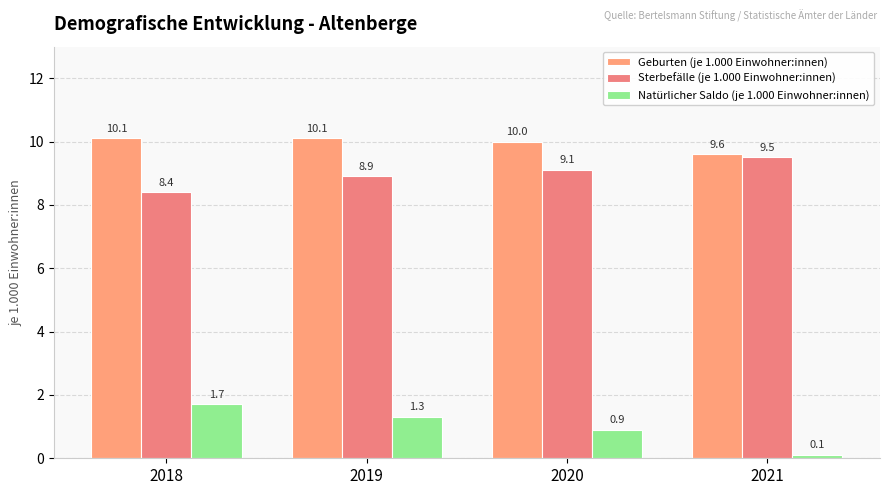

Which series changed the most between 2019 and 2021?

Natürlicher Saldo (je 1.000 Einwohner:innen)